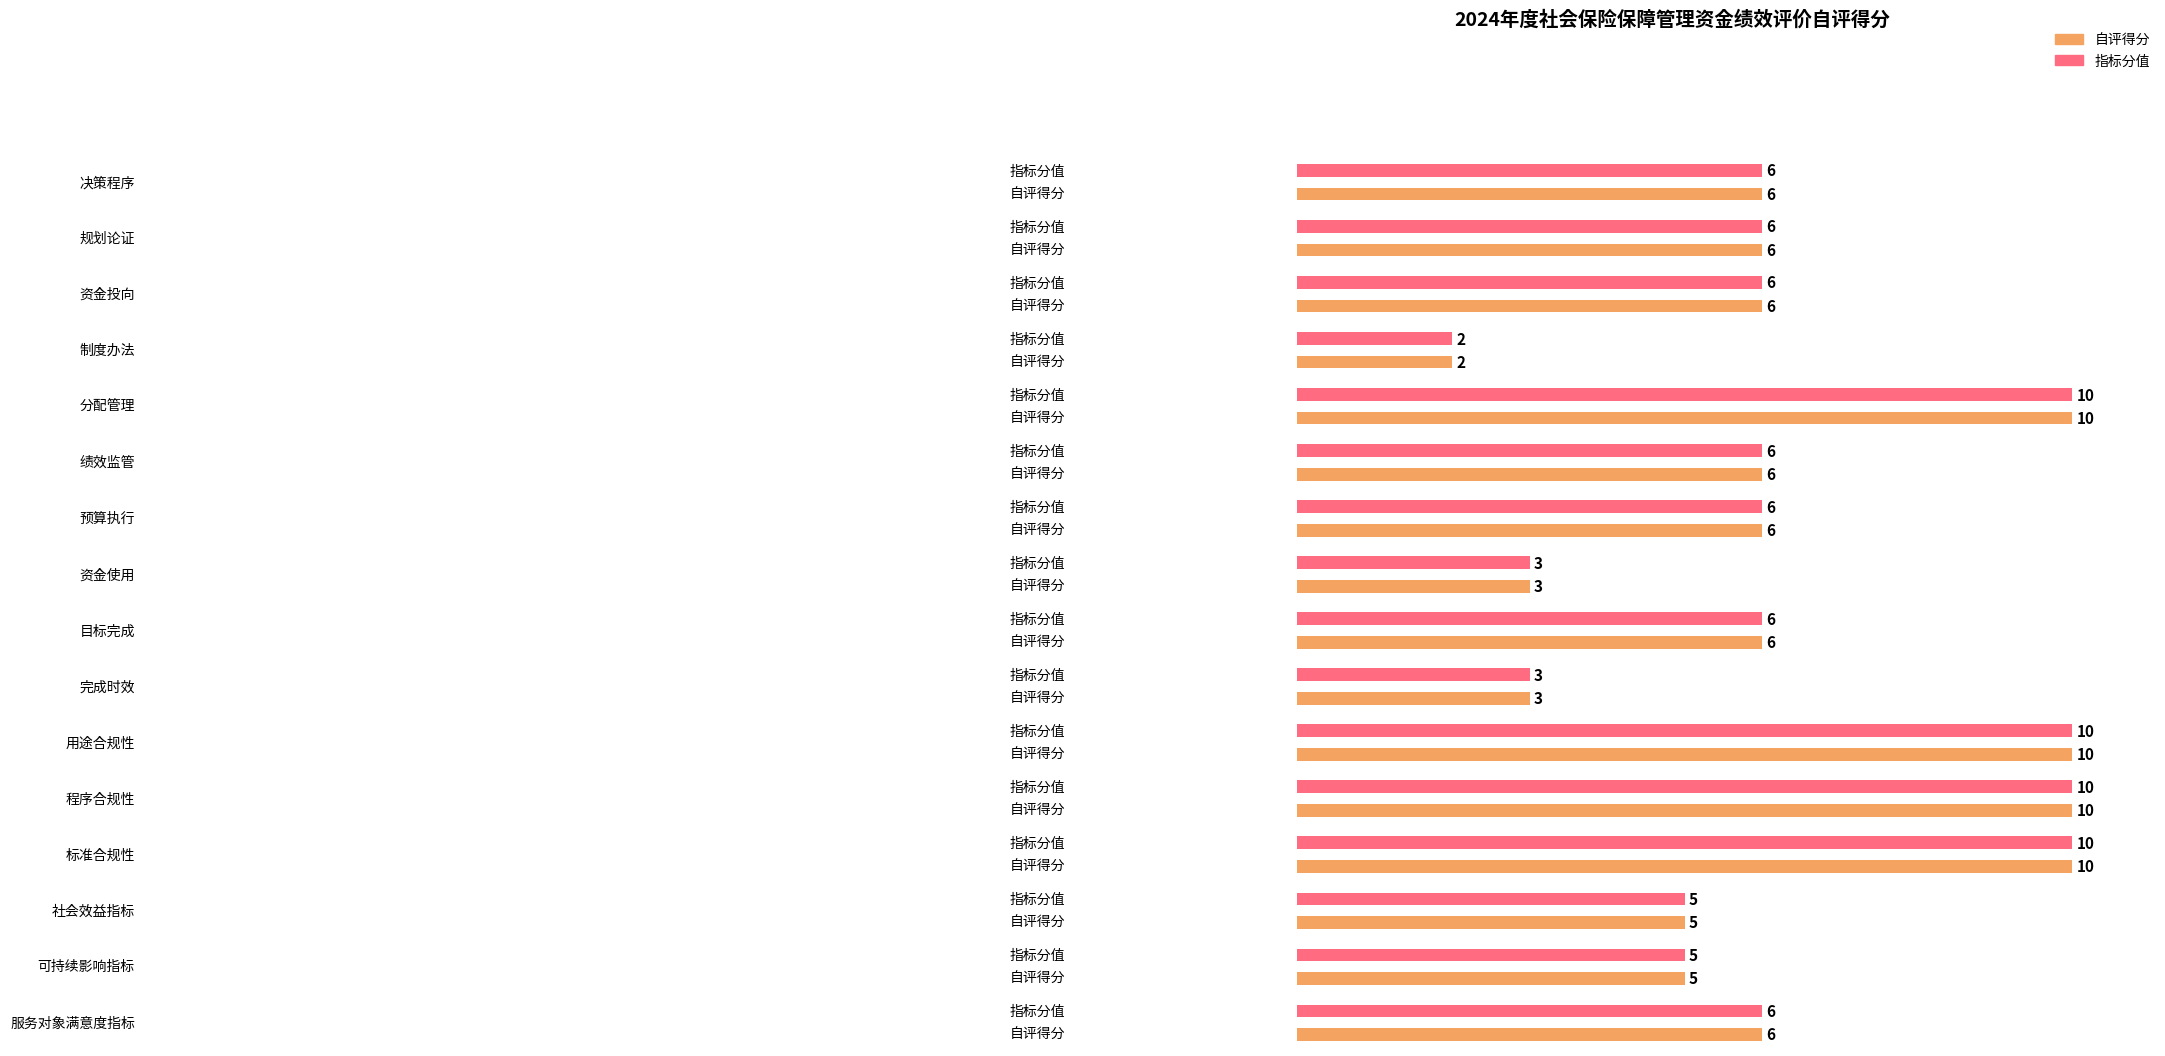

What position from the left is 目标完成?

9